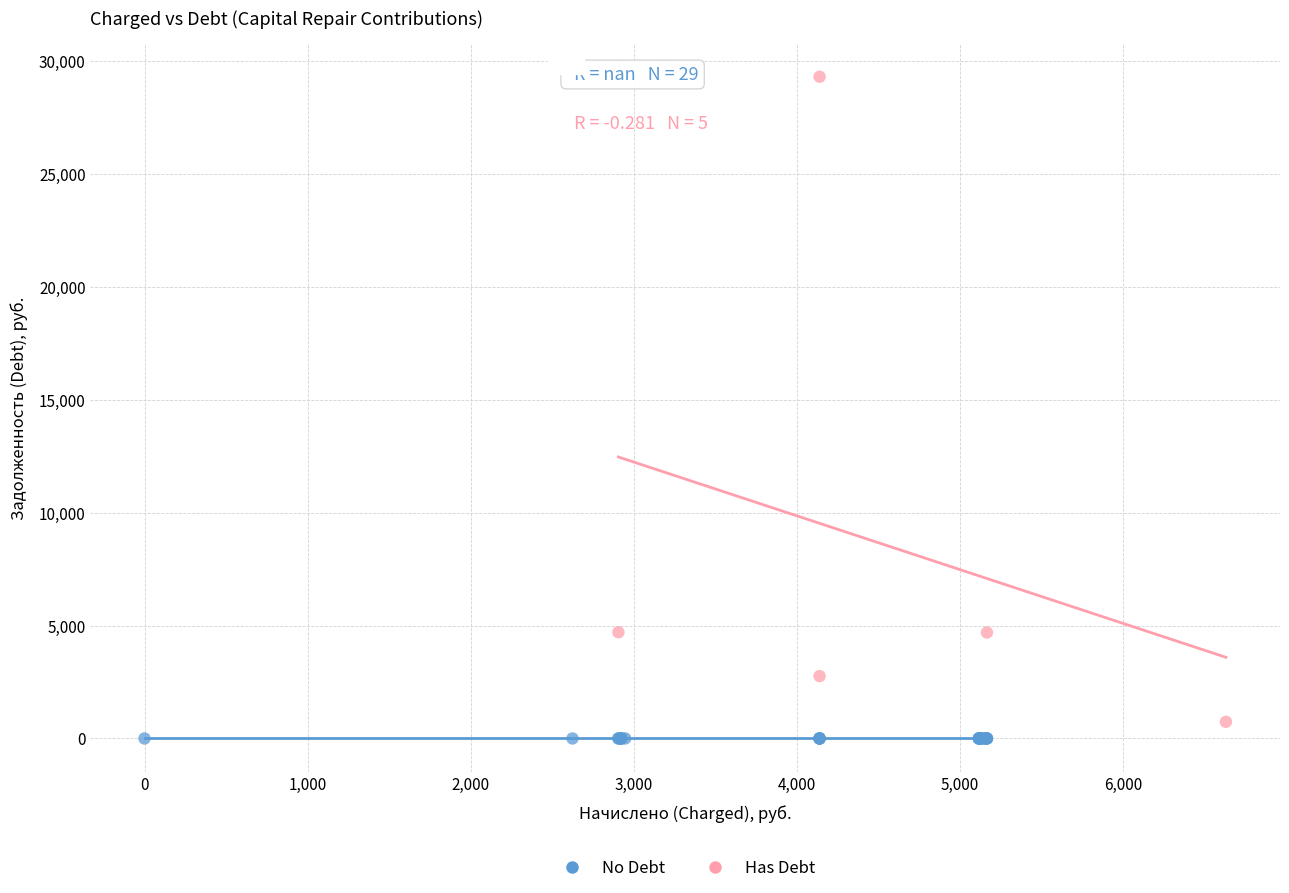

Which series reaches the maximum Y coordinate?

Has Debt